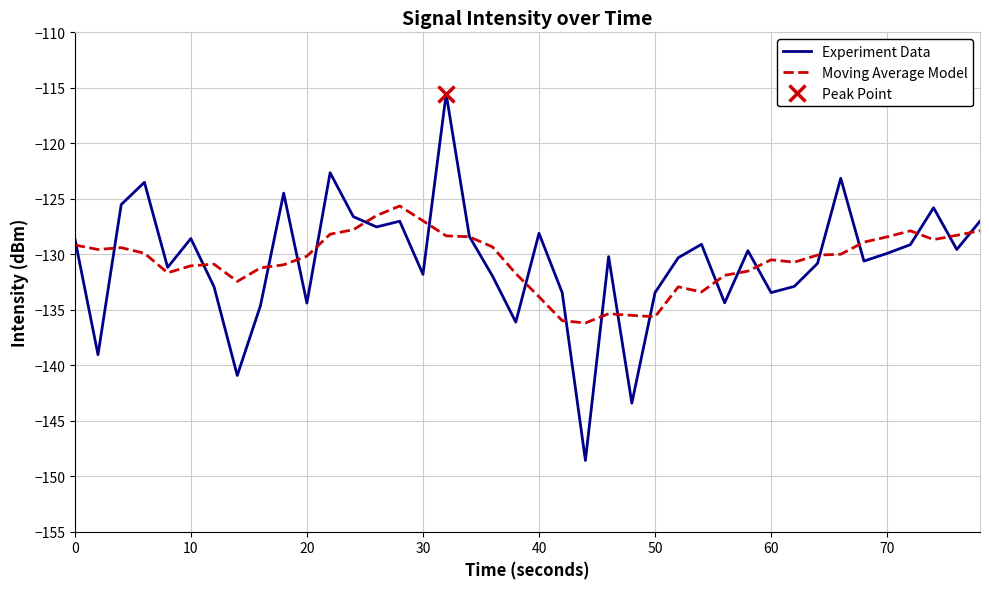

The Experiment Data series shows -128.6 at 10. True or false?

True